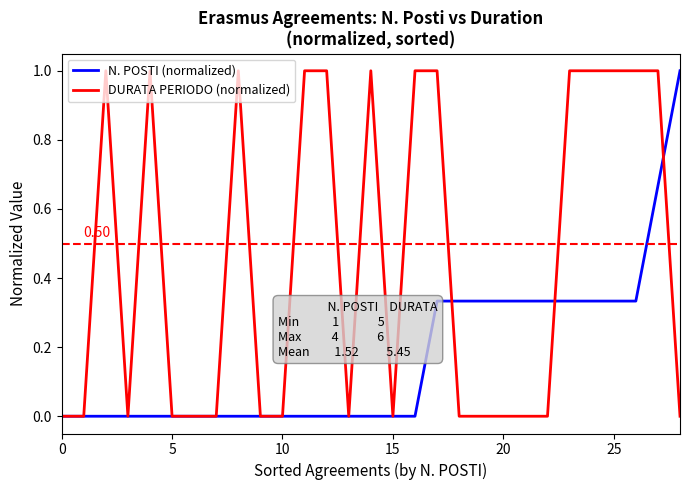

What is the sum of all DURATA PERIODO (normalized) values?

13.0